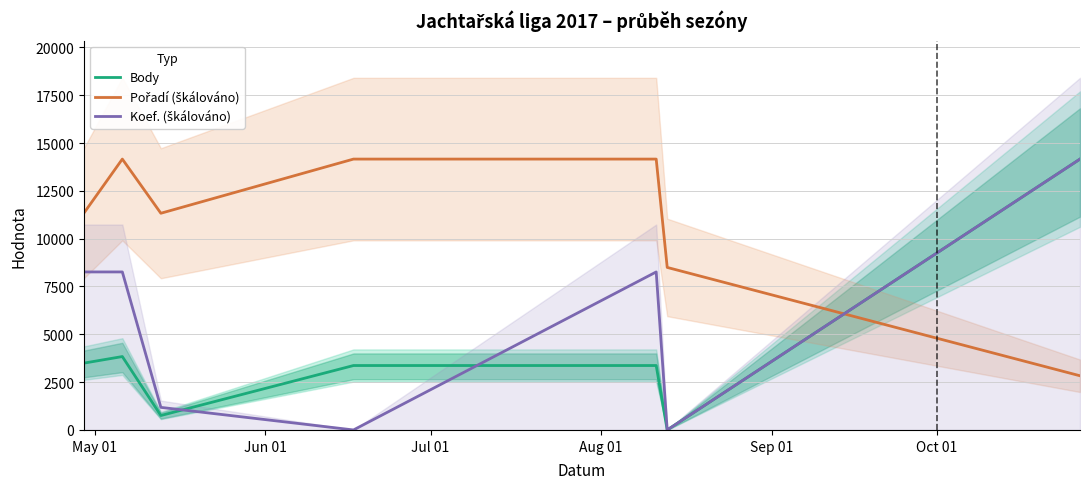

How many data points in Body are less than 3368?

2